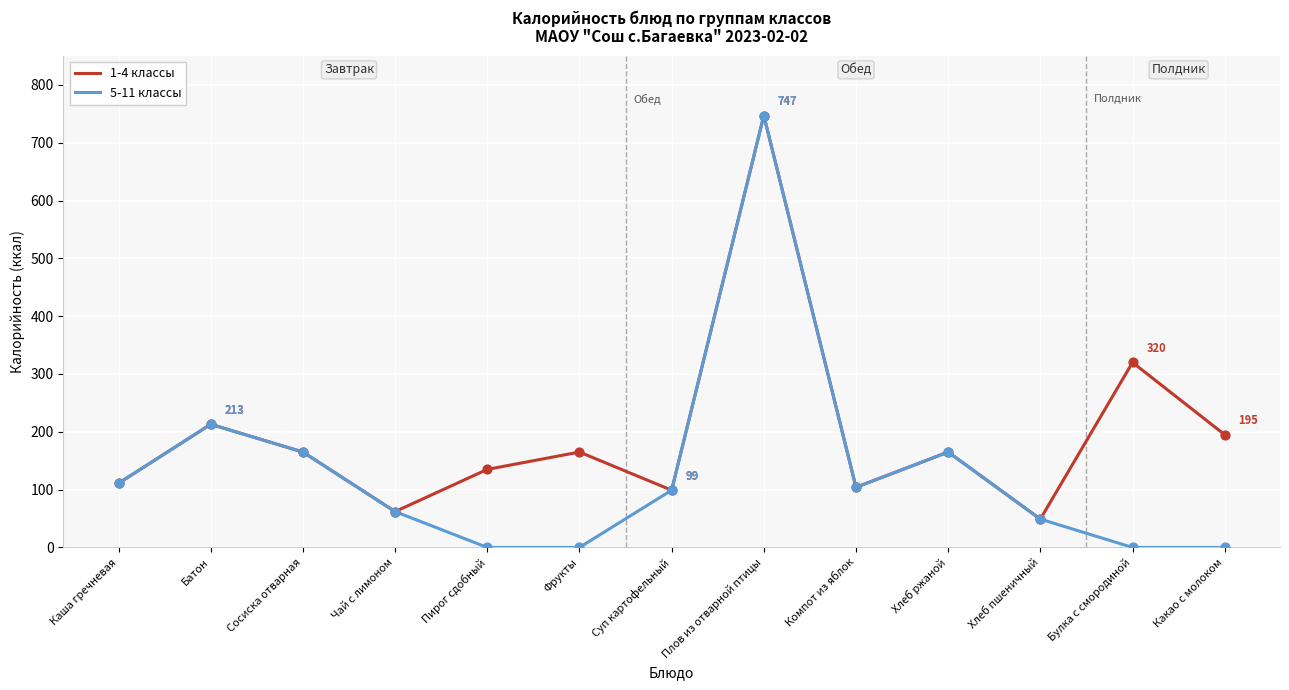

Which series has the widest spread of values?

5-11 классы